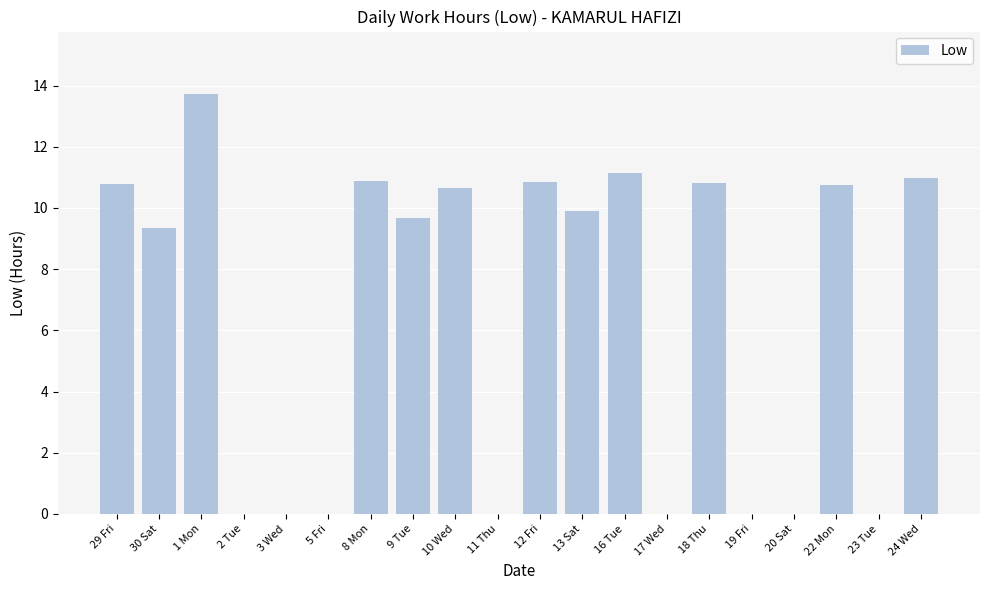

At which category does the chart reach its peak across all series?

1 Mon